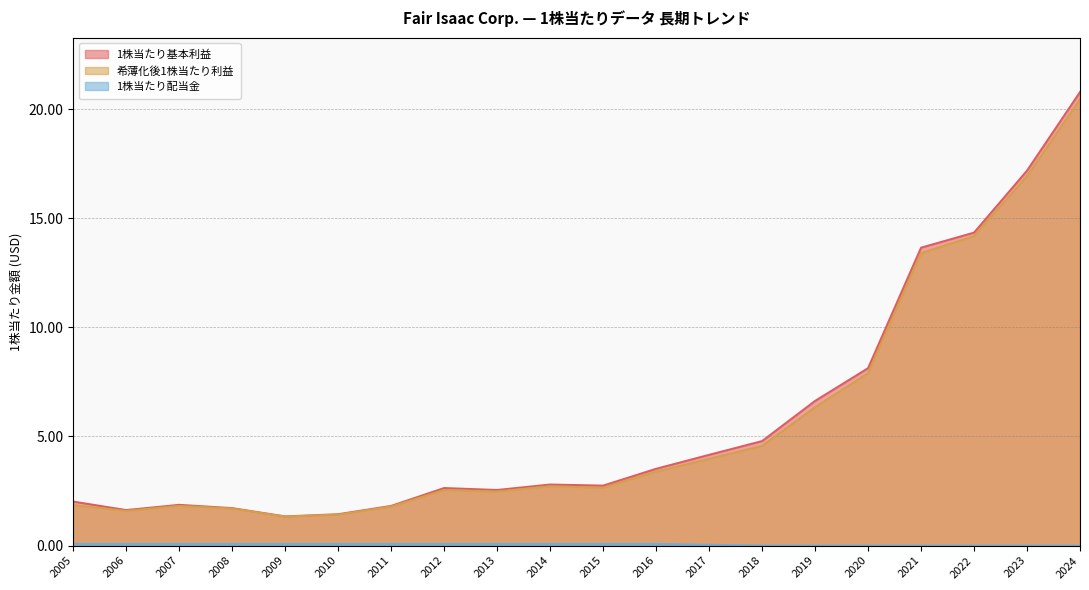

True or false: 1株当たり基本利益 and 希薄化後1株当たり利益 intersect in this chart.

False